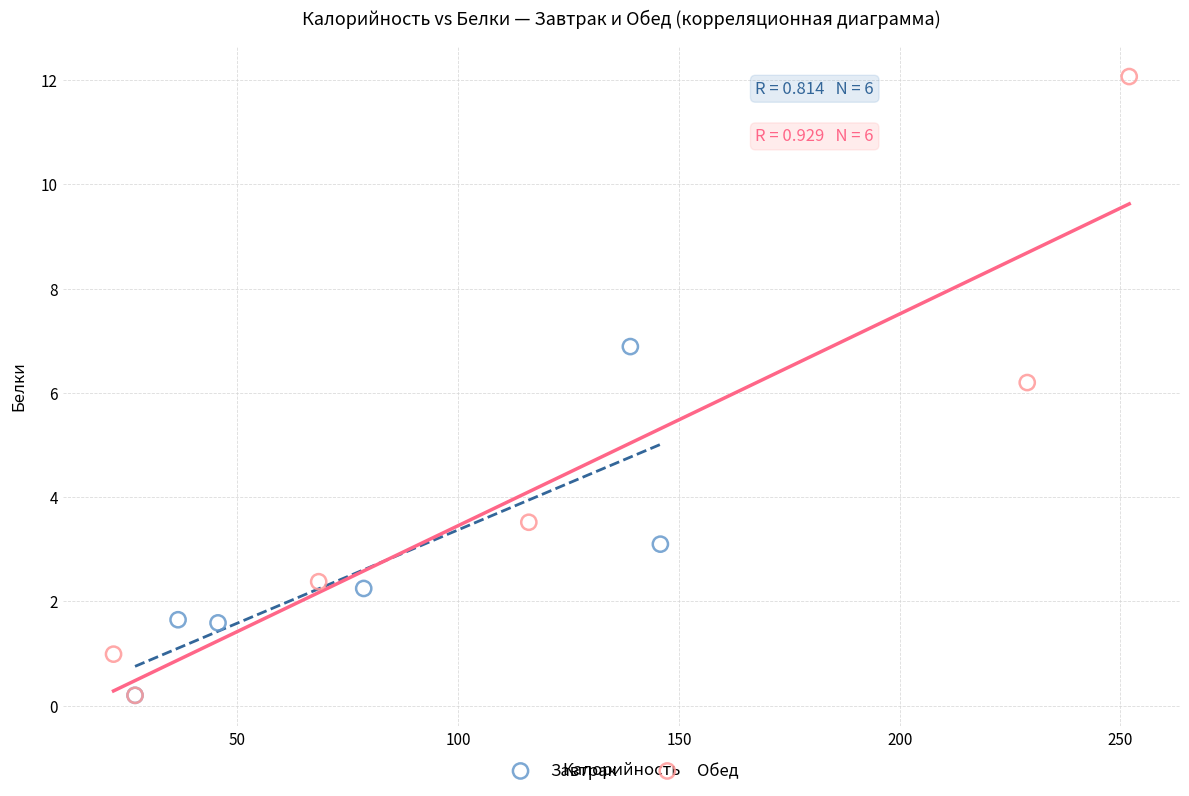

Which series contains the highest Y value?

Обед